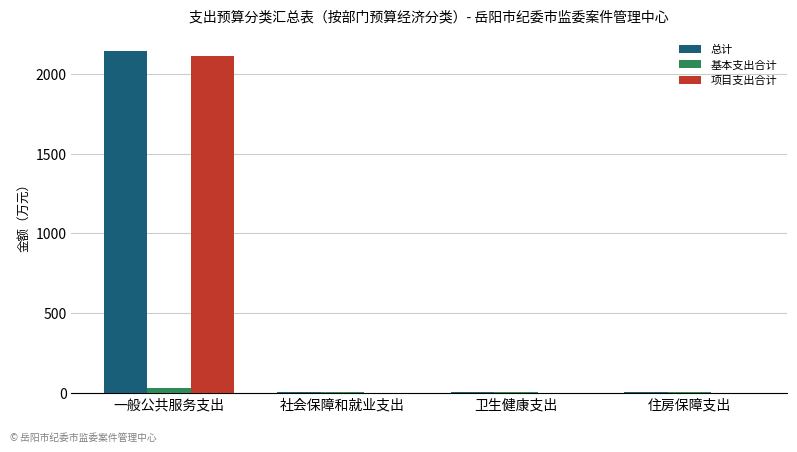

Which label corresponds to the largest value in the chart?

一般公共服务支出